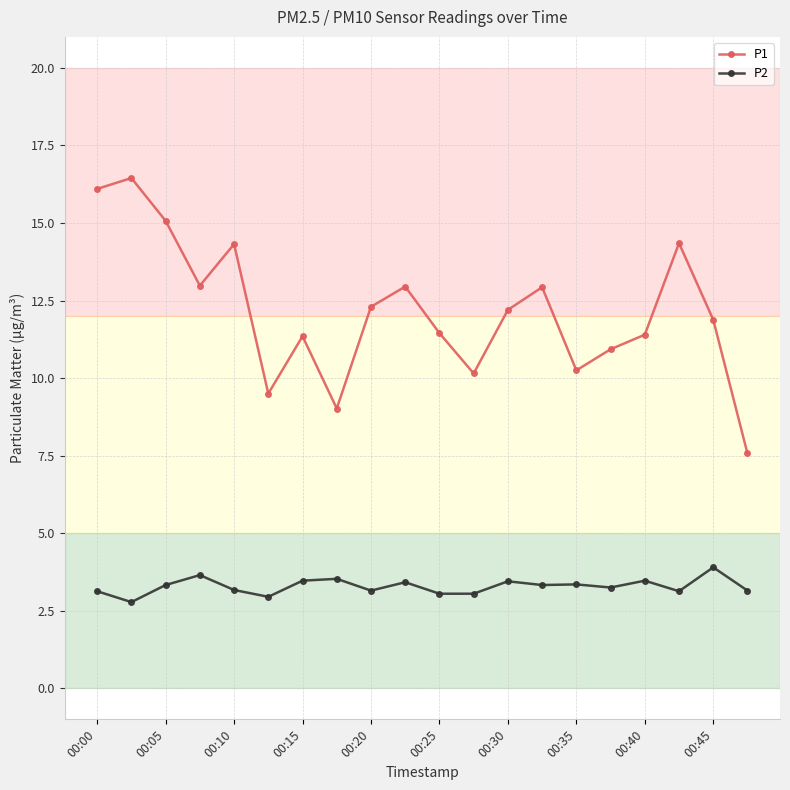

At how many categories does at least one series exceed 5?

20